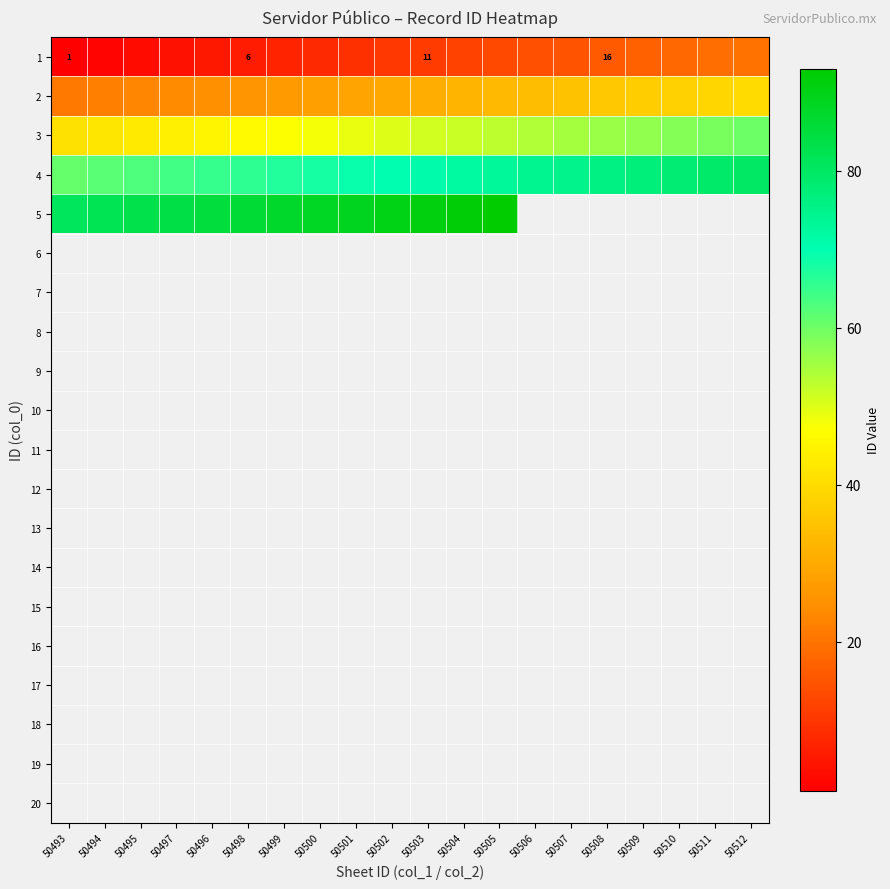

List the series in order of their overall mean, lowest first.

1, 2, 3, 4, 5, 6, 7, 8, 9, 10, 11, 12, 13, 14, 15, 16, 17, 18, 19, 20